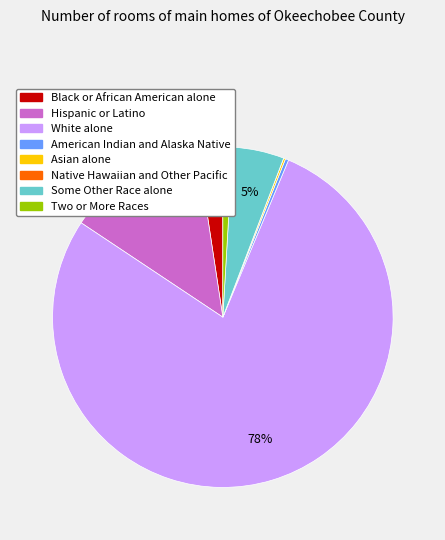

Which slice is the largest?

White alone